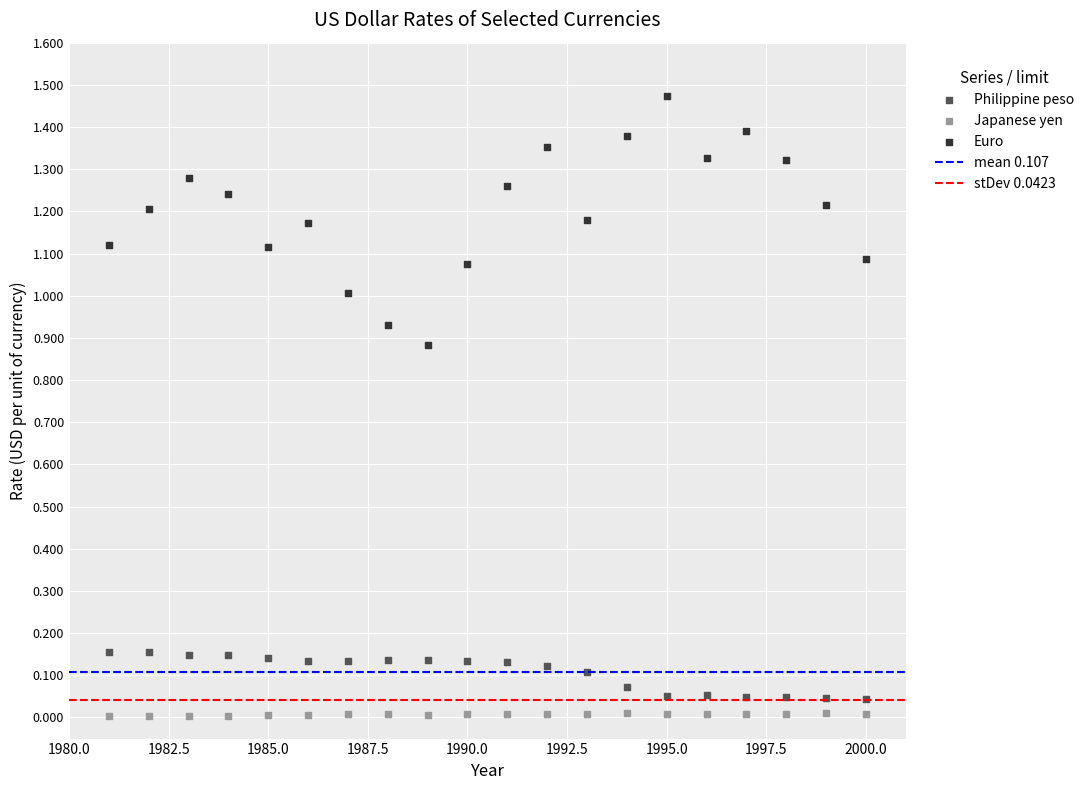

Across all data points, what is the range of X values (max minus min)?

19.0